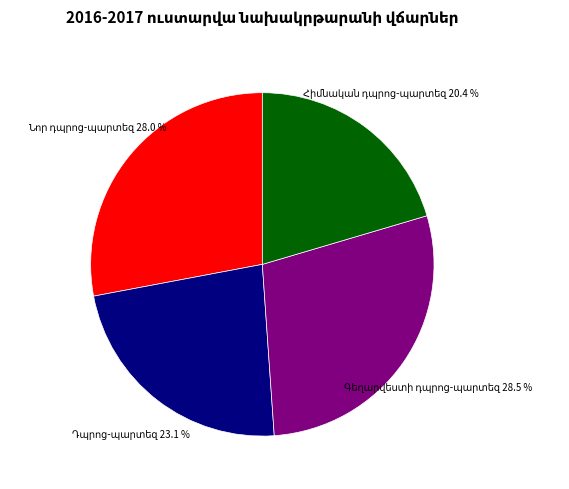

Is there any slice that represents more than half of the pie?

No